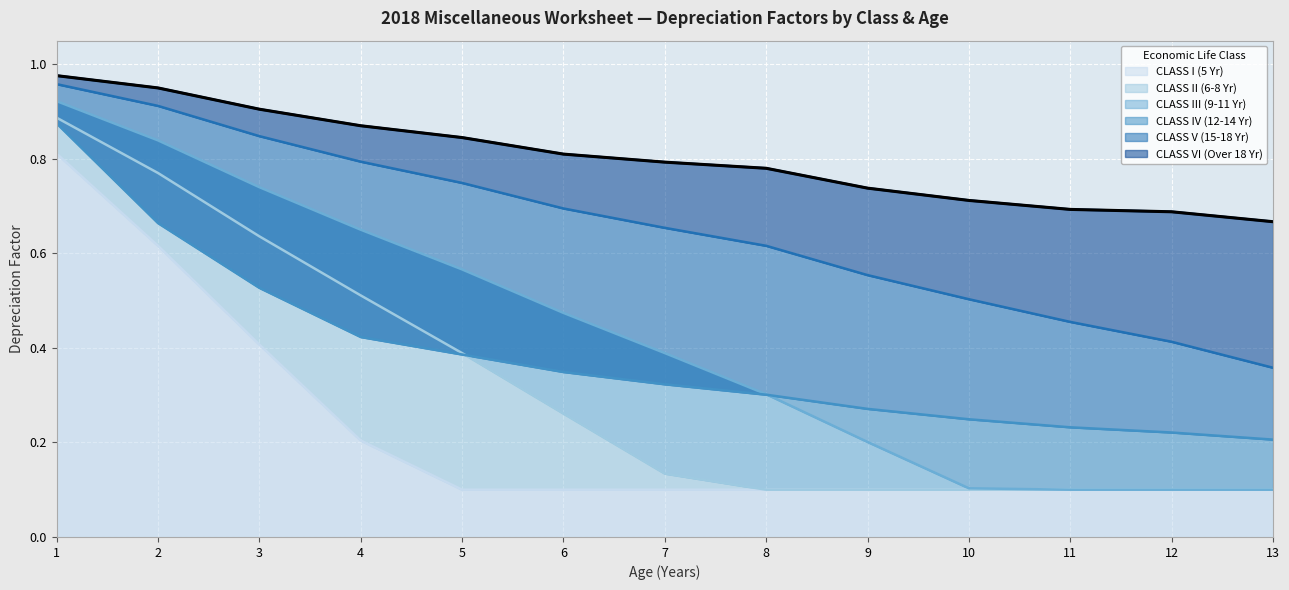

What is the smallest value displayed?

0.1